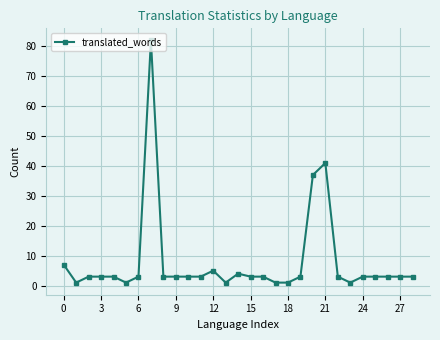

What is the sum of all values?

233